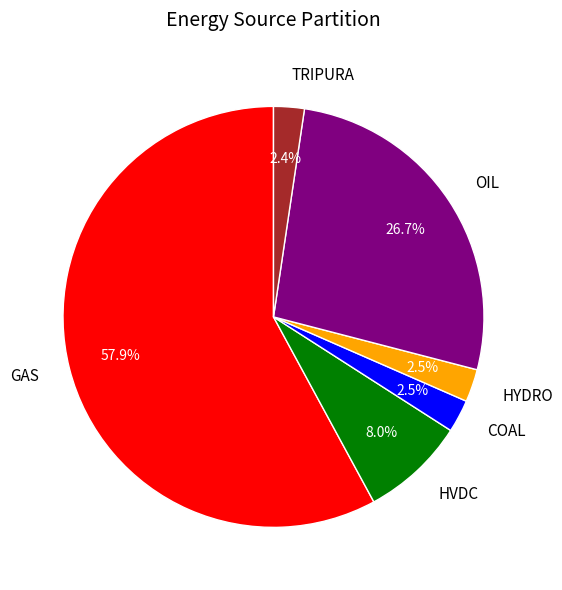

How much of the chart is everything except TRIPURA?

97.6%